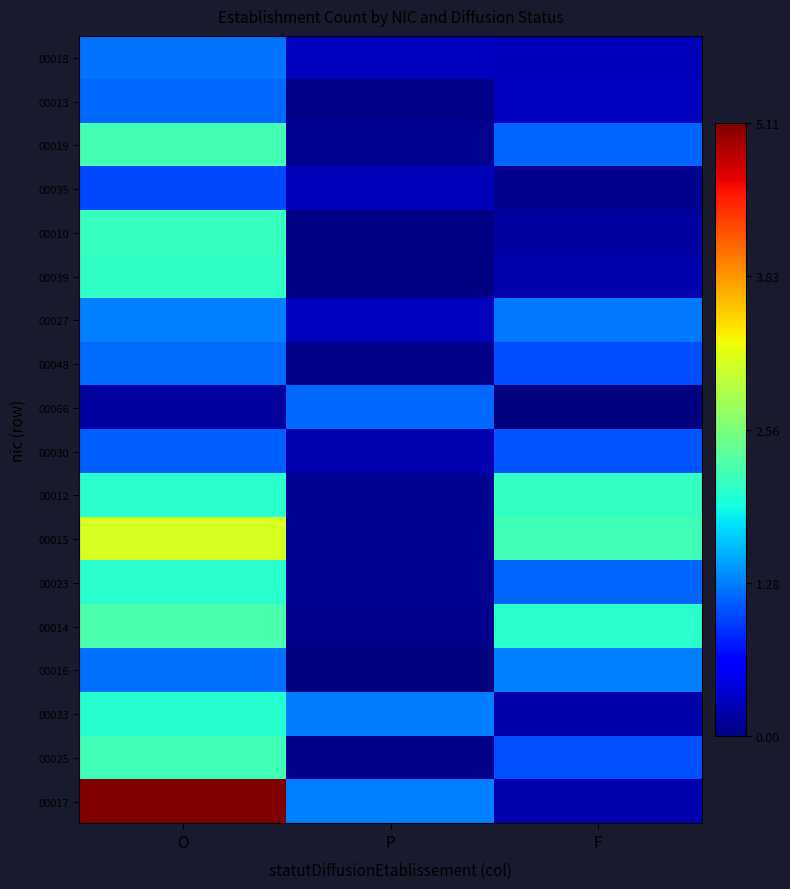

Reading right to left, extract all data points from this chart.

00017: F=0.2	P=1.3	O=5.1
00025: F=1.0	P=0.0	O=2.2
00033: F=0.2	P=1.3	O=2.0
00016: F=1.3	P=0.0	O=1.2
00014: F=2.1	P=0.1	O=2.2
00023: F=1.2	P=0.1	O=2.1
00015: F=2.2	P=0.1	O=3.1
00012: F=2.1	P=0.1	O=2.0
00030: F=1.1	P=0.2	O=1.1
00066: F=0.0	P=1.2	O=0.2
00048: F=1.0	P=0.1	O=1.2
00027: F=1.2	P=0.3	O=1.3
00039: F=0.2	P=0.0	O=2.1
00010: F=0.1	P=0.0	O=2.1
00035: F=0.1	P=0.3	O=1.0
00019: F=1.2	P=0.1	O=2.2
00013: F=0.3	P=0.1	O=1.2
00018: F=0.3	P=0.3	O=1.2